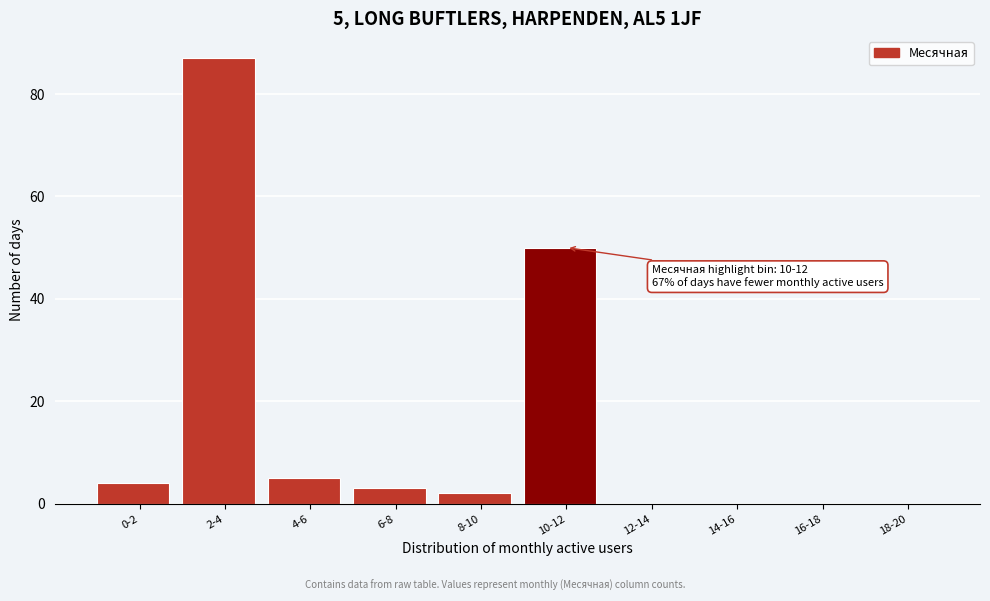

Reading left to right, transcribe all the data shown in this chart.

0-2=4	2-4=87	4-6=5	6-8=3	8-10=2	10-12=50	12-14=0	14-16=0	16-18=0	18-20=0